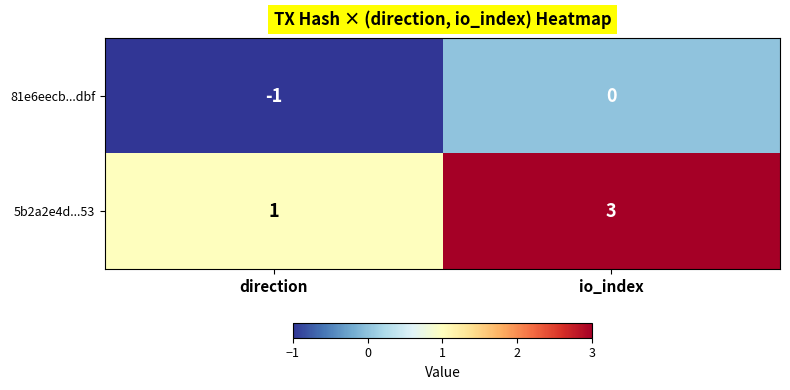

List the series in order of their peak value, lowest first.

81e6eecb...dbf, 5b2a2e4d...53